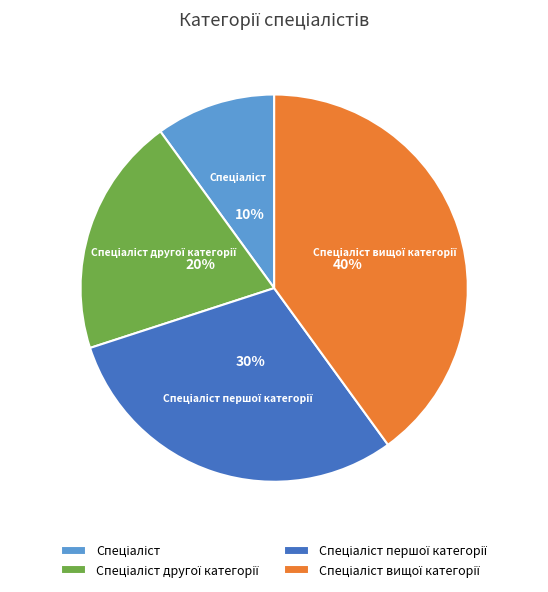

How many slices are in this pie chart?

4